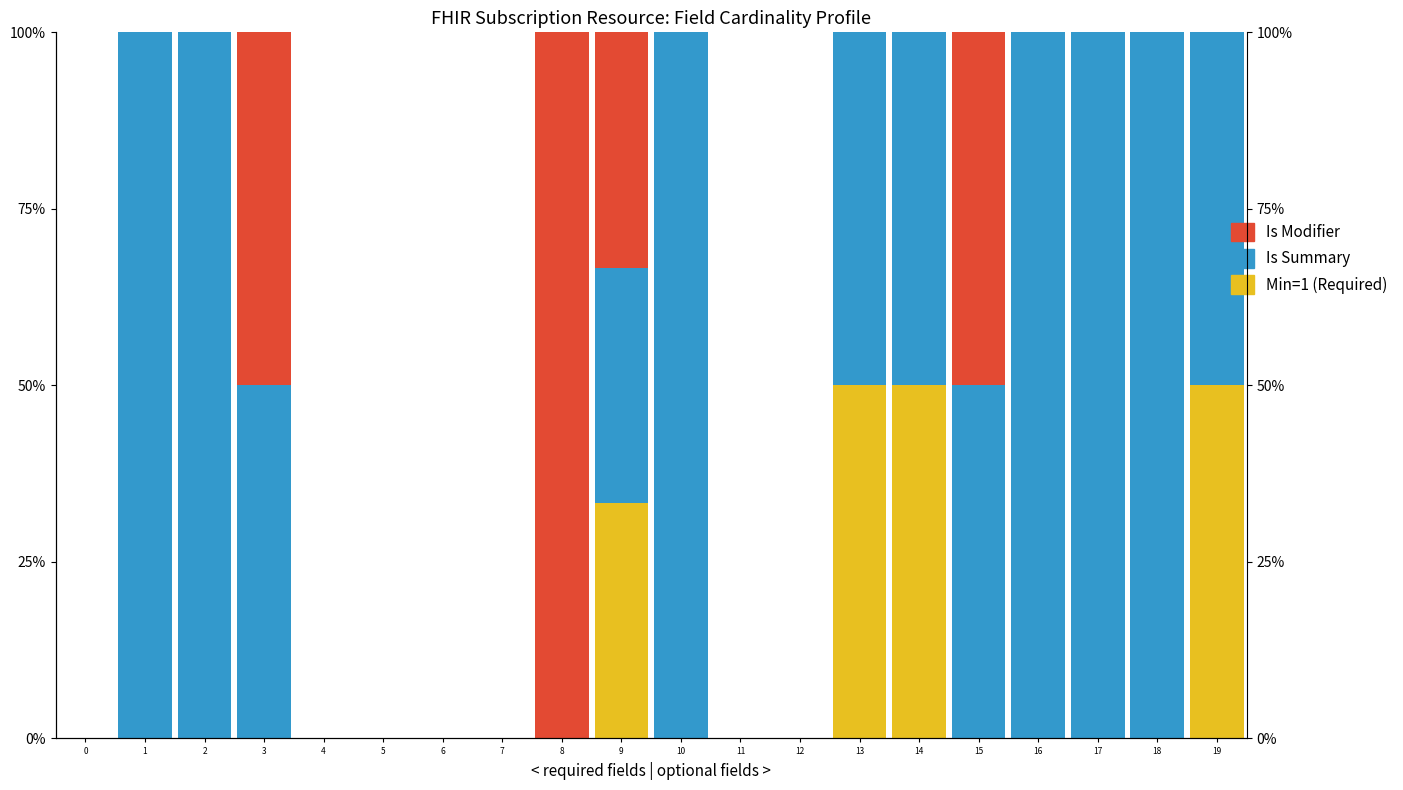

How many bars are there in each group?

3